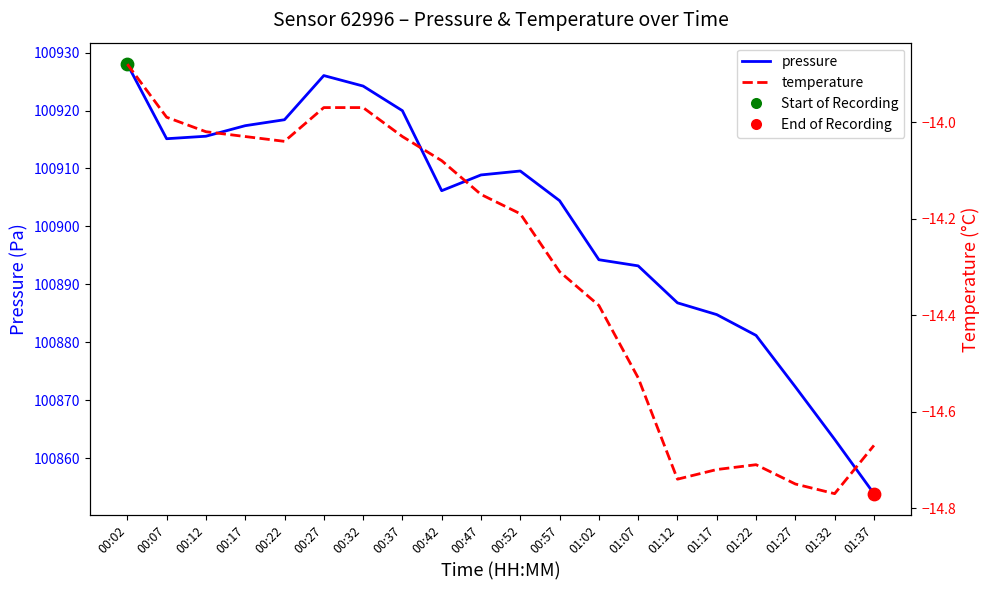

Which series has the largest Y range (max minus min)?

pressure